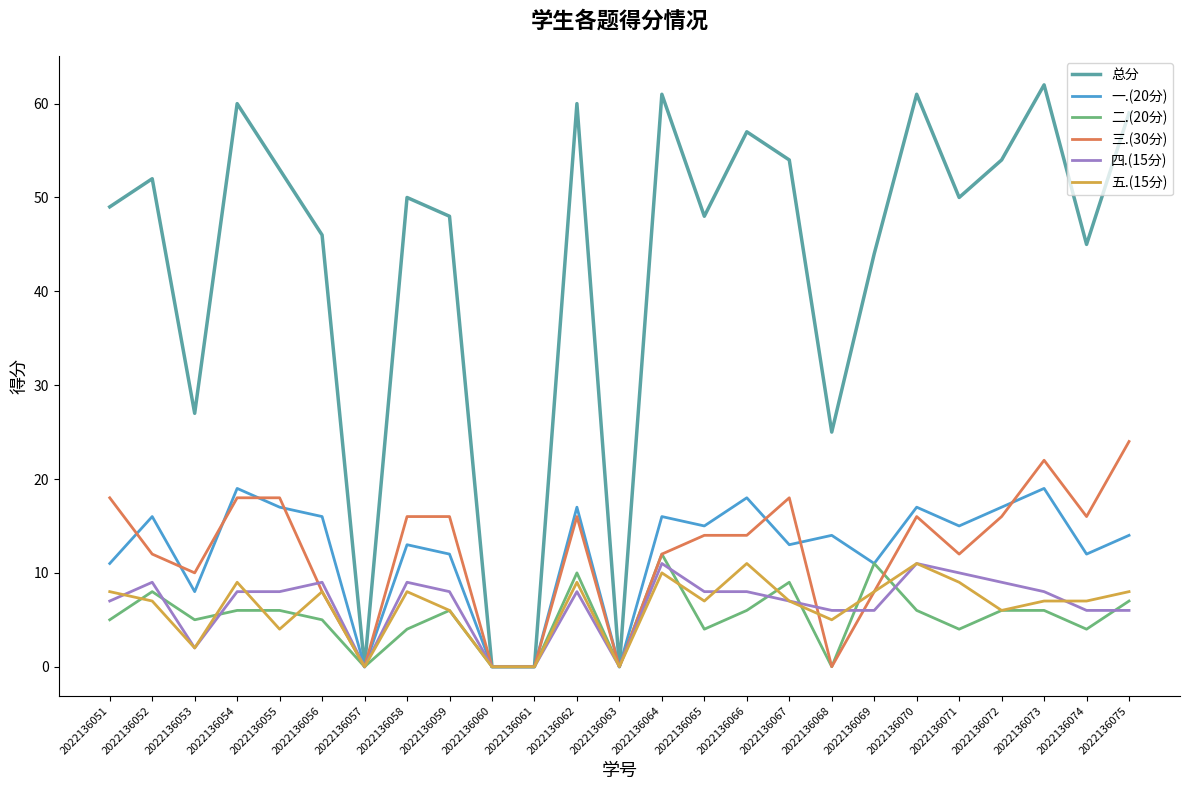

What is the sum of the 二.(20分) values at 2022136062 and 2022136051?

15